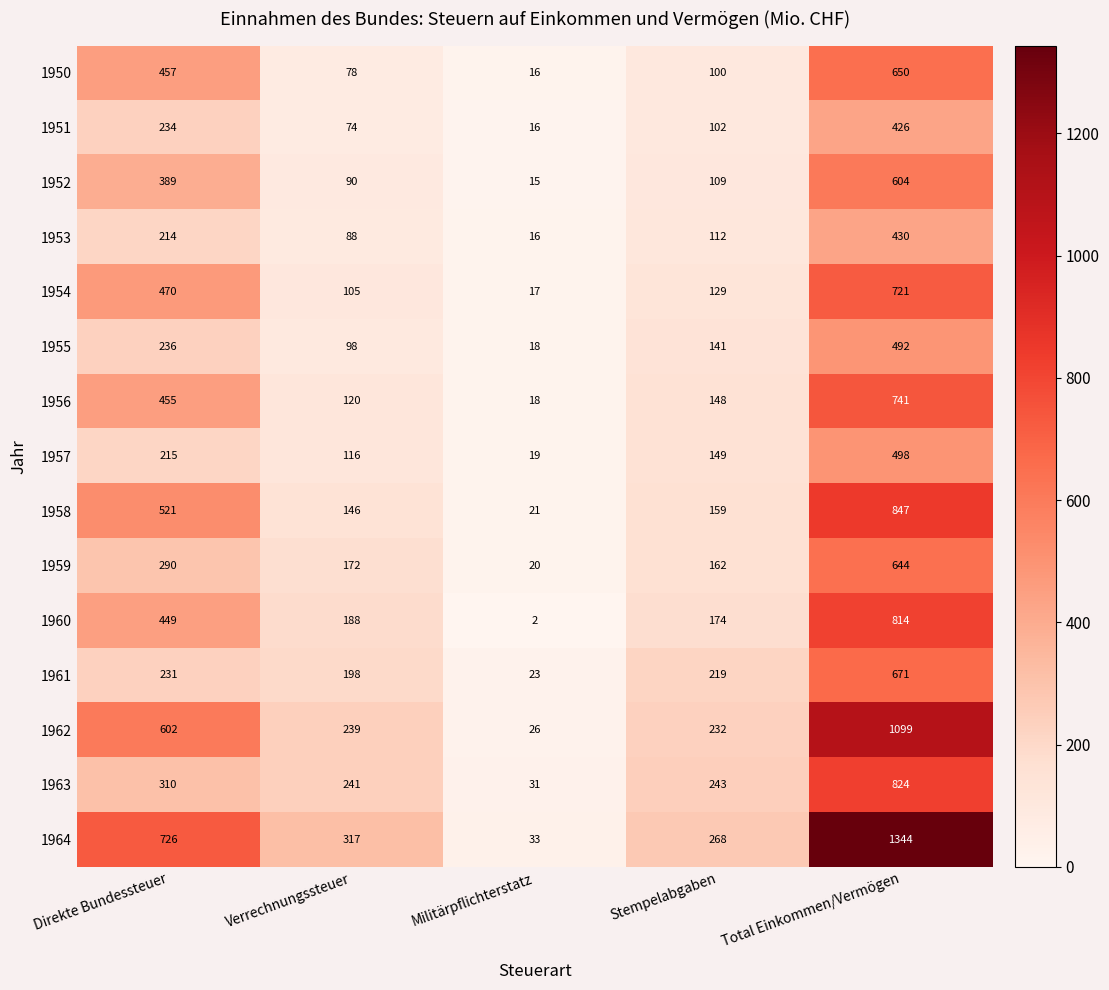

What is the sum of the 1963 values at Direkte Bundessteuer and Militärpflichterstatz?

341